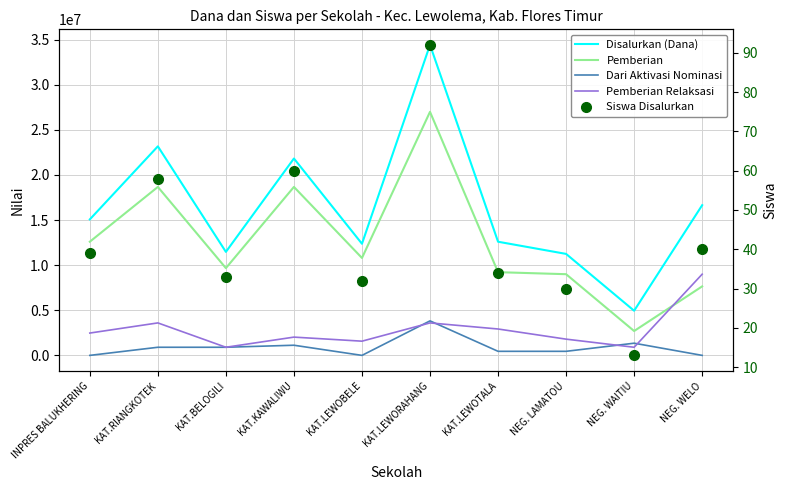

What are all the series names shown in the legend?

Disalurkan (Dana), Pemberian, Dari Aktivasi Nominasi, Pemberian Relaksasi, Siswa Disalurkan